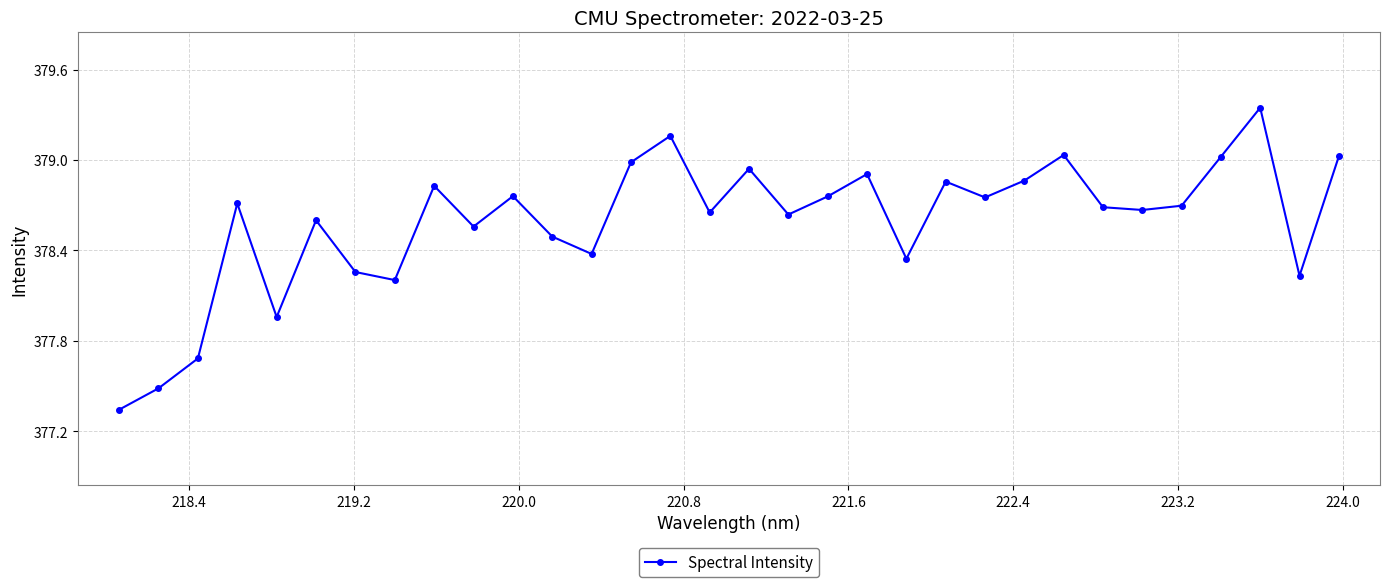

What is the value of the 3rd point from the left?

377.7